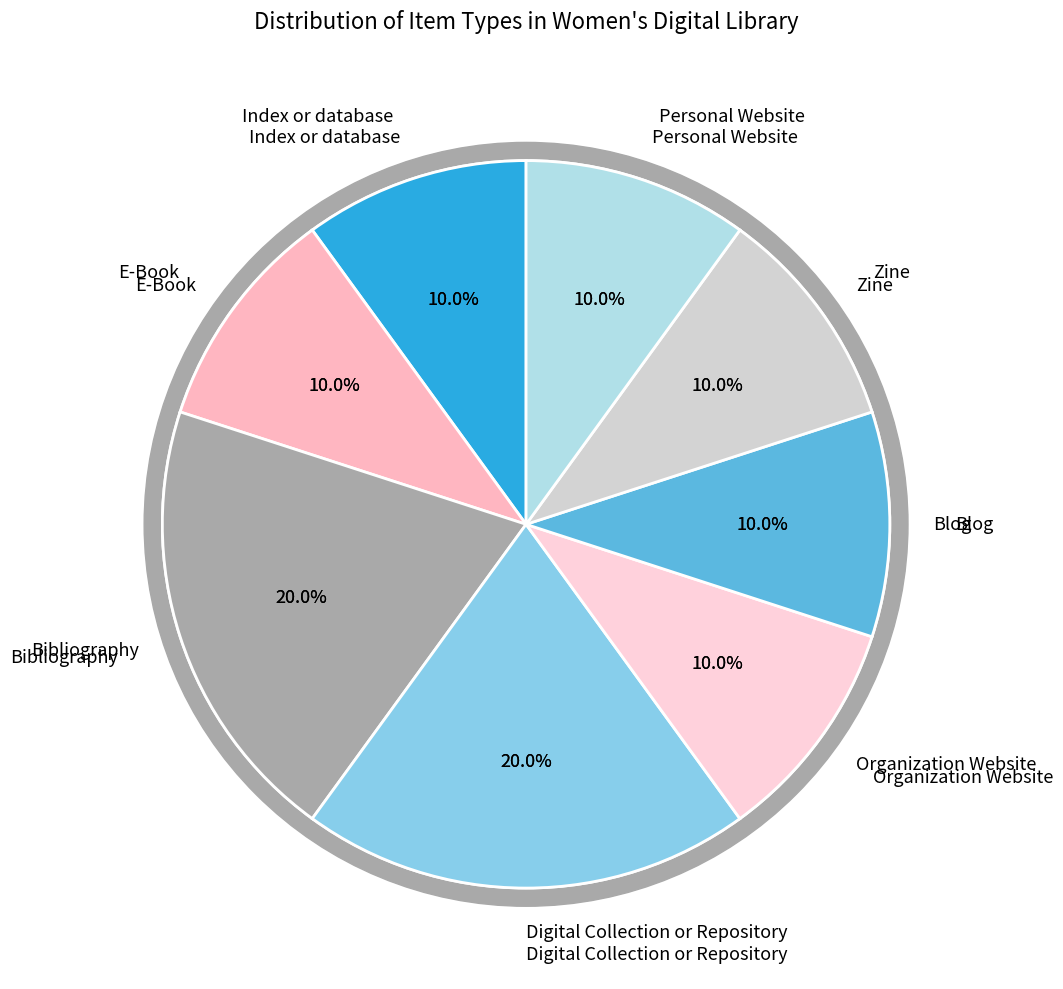

To the nearest percent, what percentage of the pie is Digital Collection or Repository?

20%